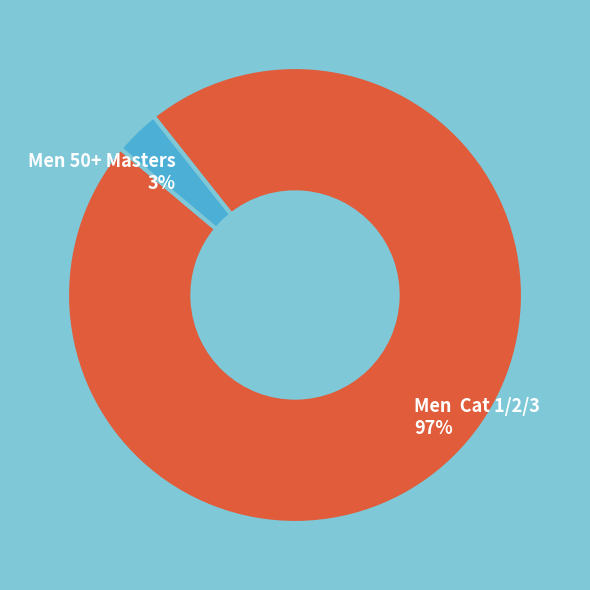

To the nearest percent, what is the difference between the largest and smallest slice percentages?

94%